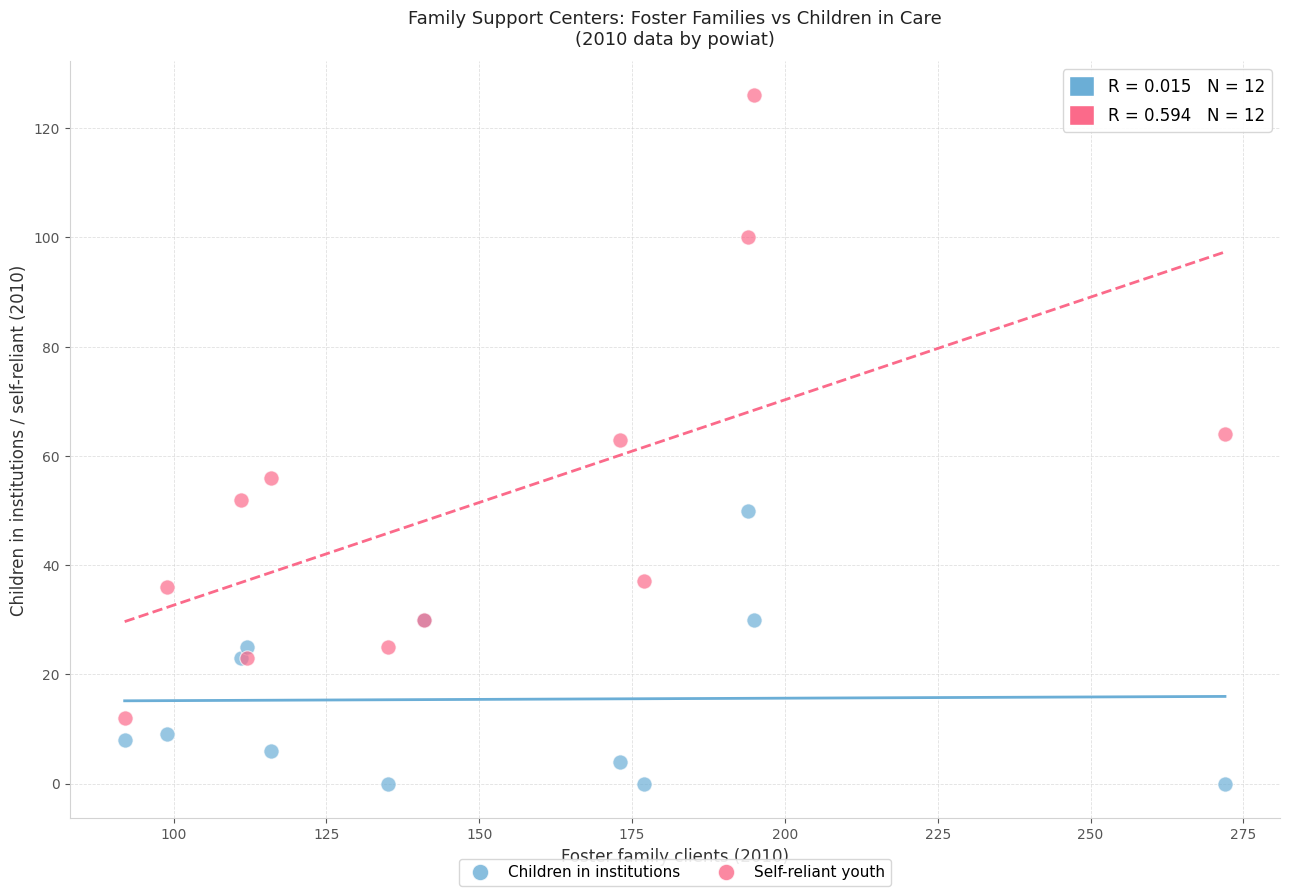

Which series contains the lowest Y value?

Children in institutions